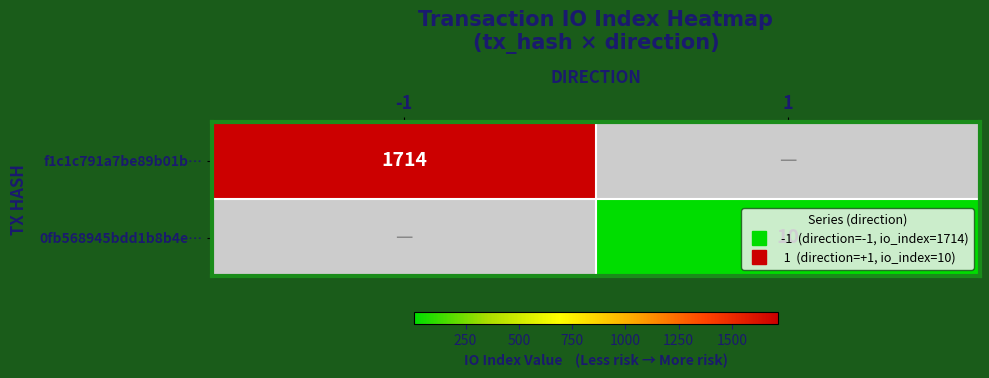

Which label corresponds to the smallest value in the chart?

1